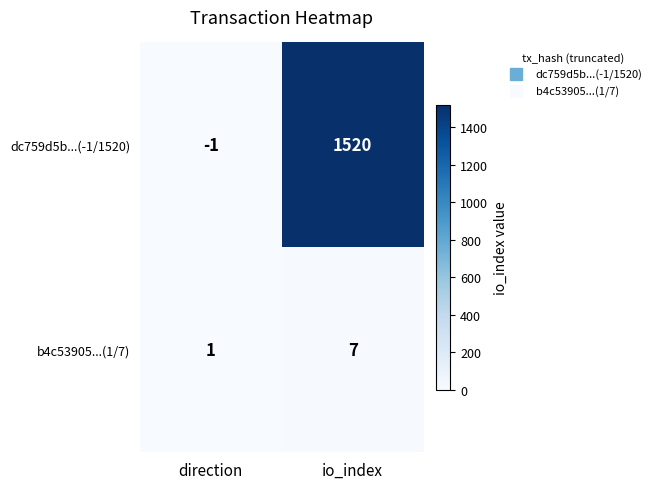

What is the sum of all dc759d5b...(-1/1520) values?

1519